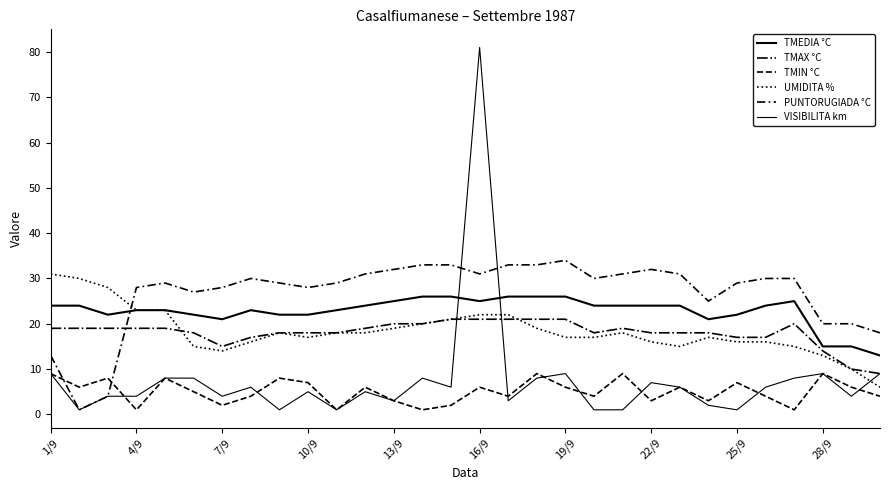

What is the value of the VISIBILITA km point at the 15th from the left?

6